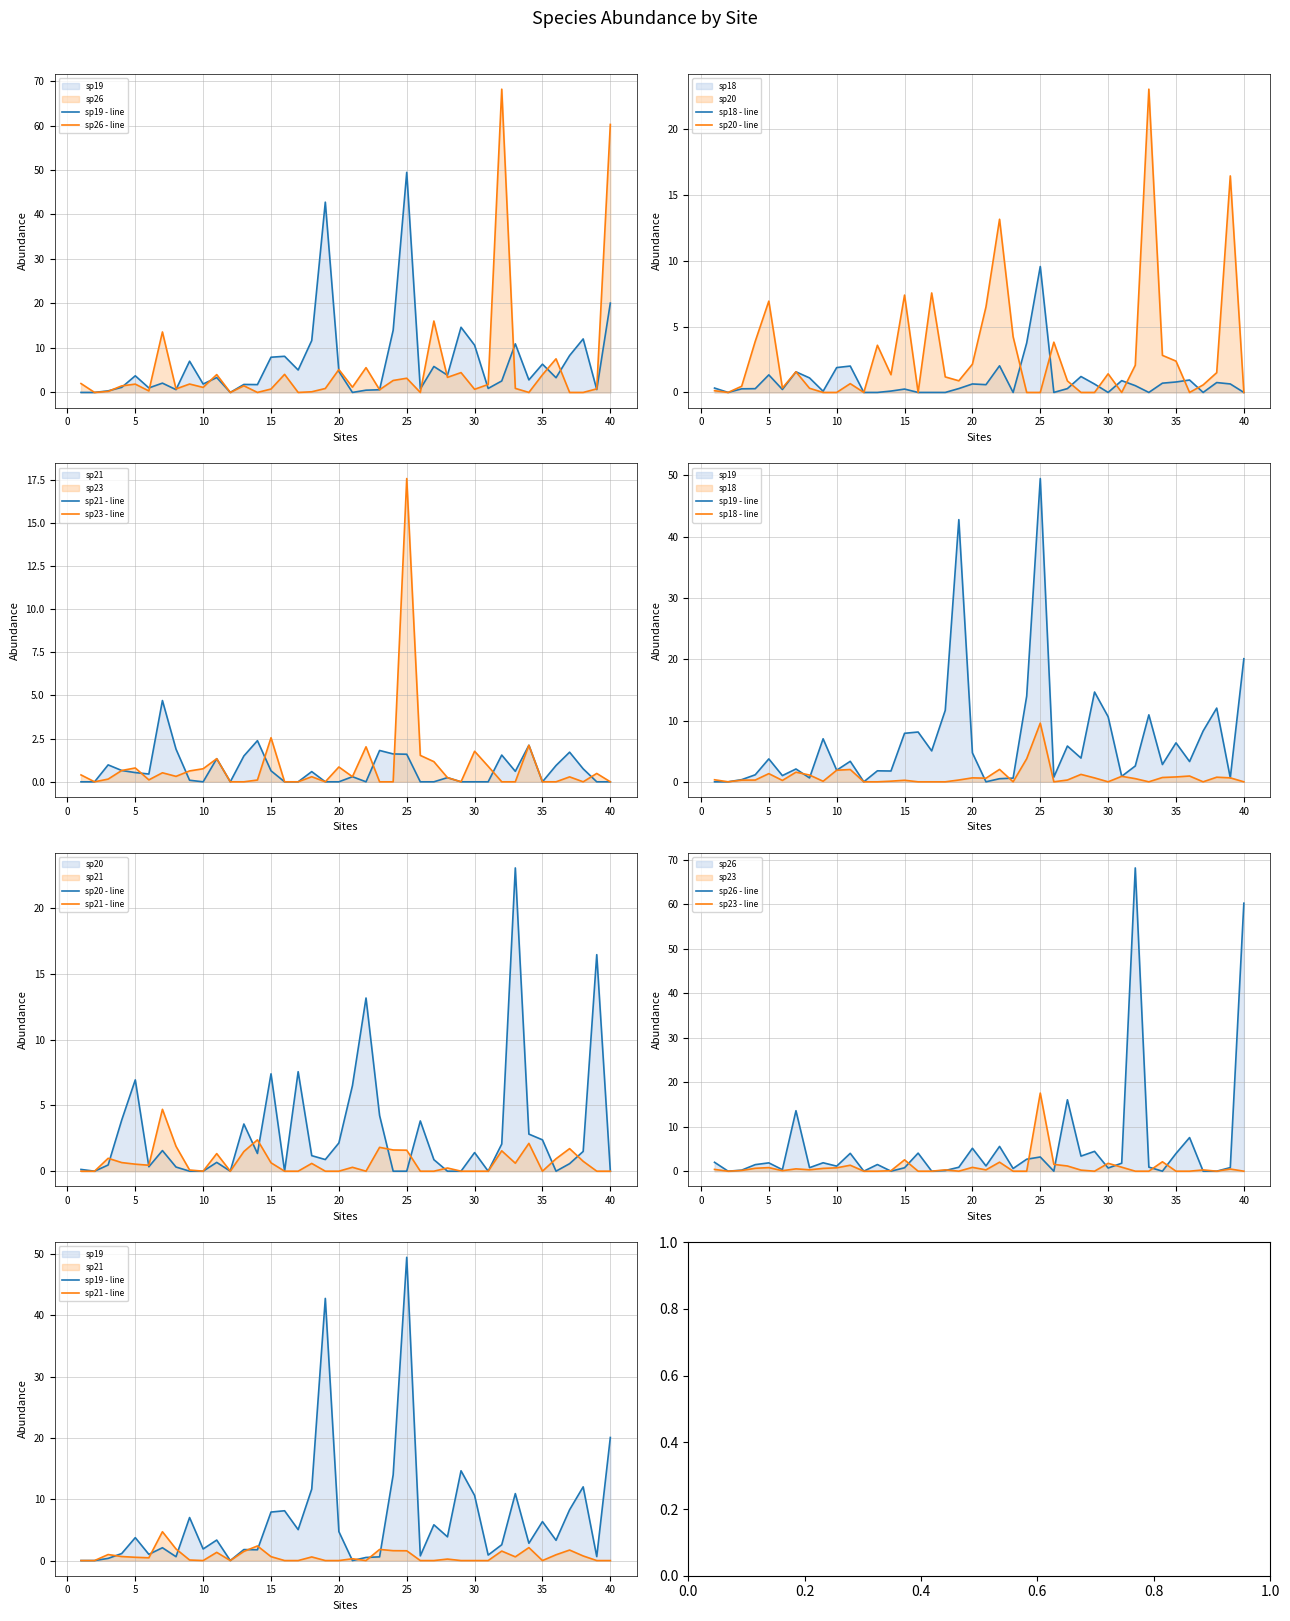

How many positive values does the sp26 - line series have?

32